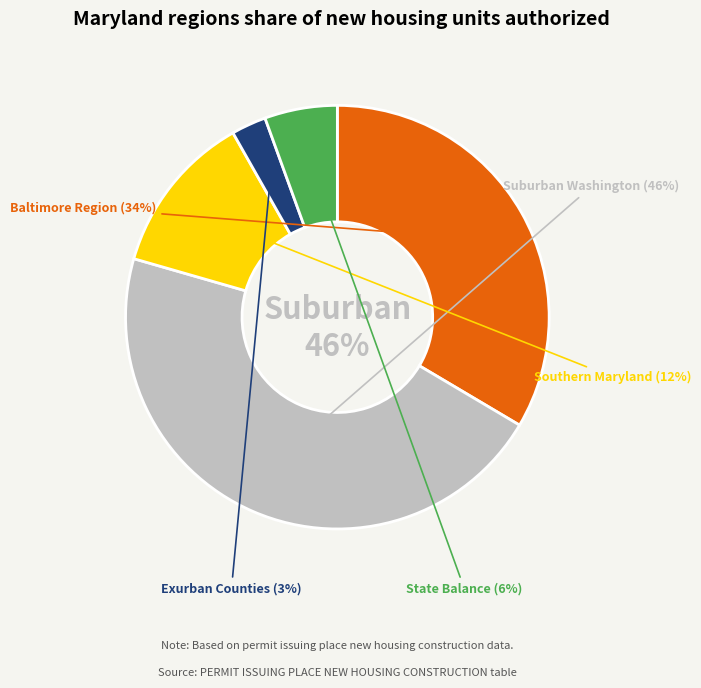

What portion of the pie excludes Baltimore Region?

66.5%